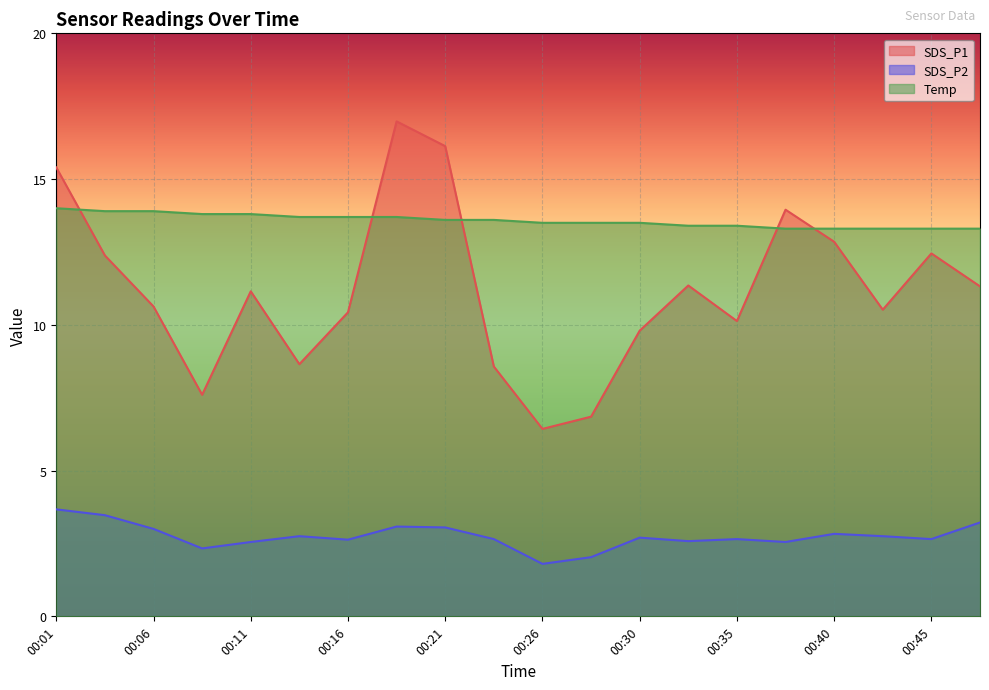

True or false: SDS_P2 and SDS_P1 cross at least once.

False